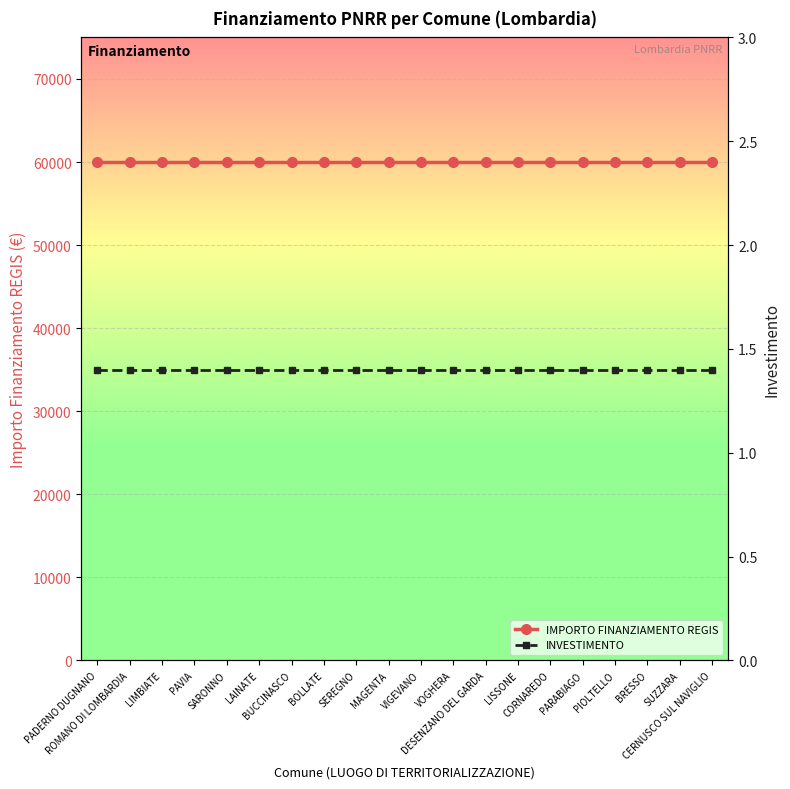

Is the value of INVESTIMENTO at MAGENTA greater than the value of IMPORTO FINANZIAMENTO REGIS at CORNAREDO?

No